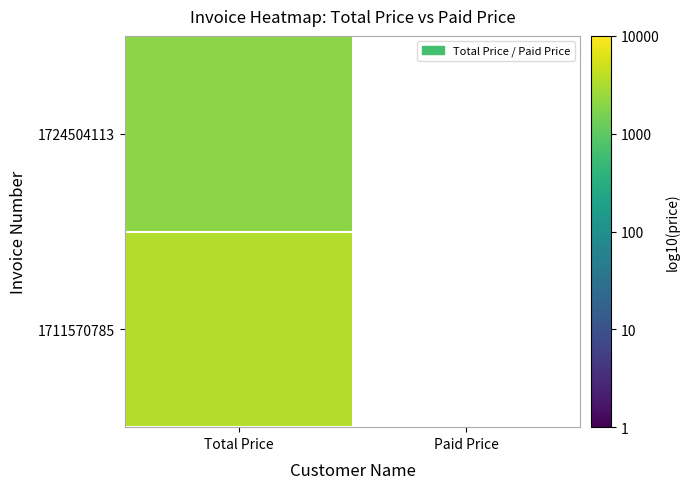

How many distinct data groups are displayed?

2